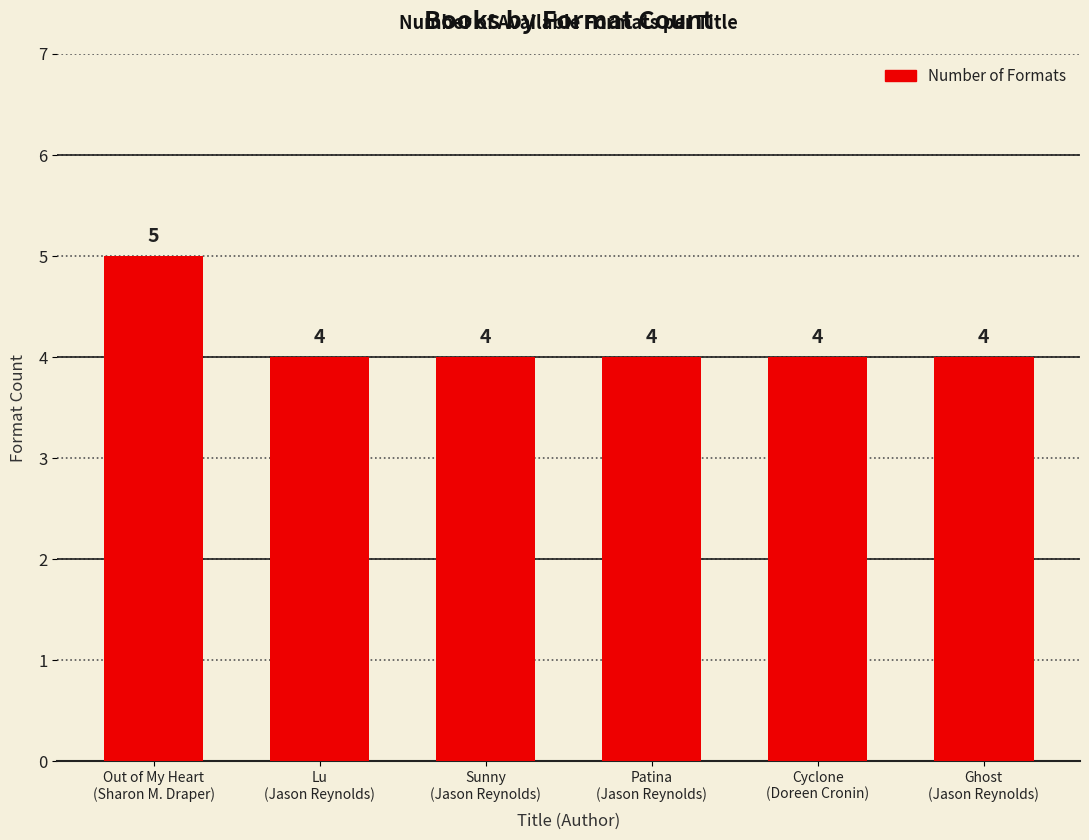

What position from the right is Patina
(Jason Reynolds)?

3